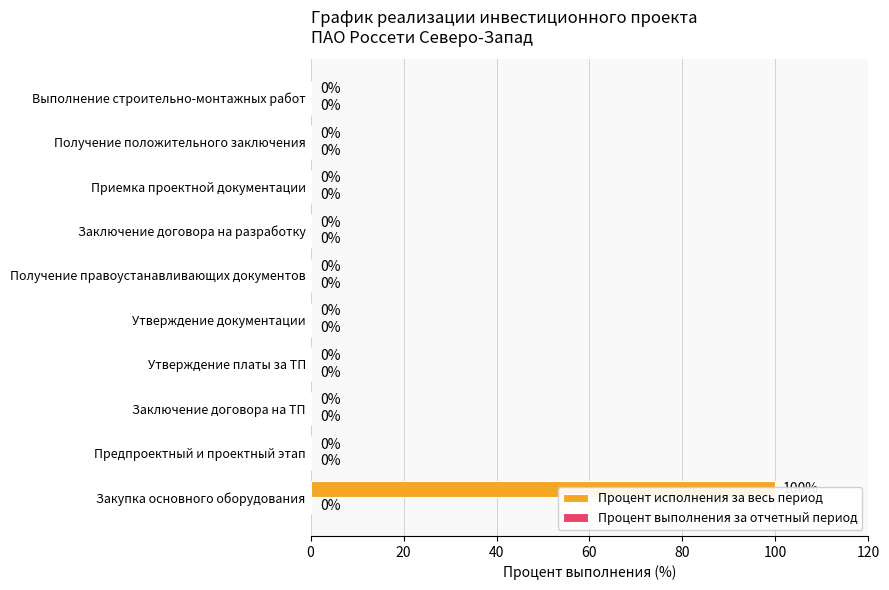

How many bars are there in each group?

2